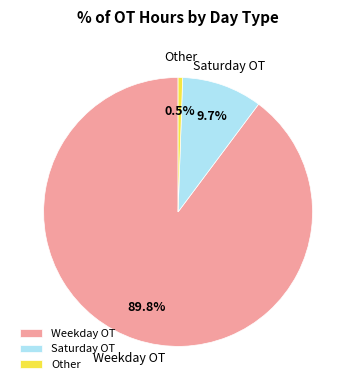

Which slice is the largest?

Weekday OT